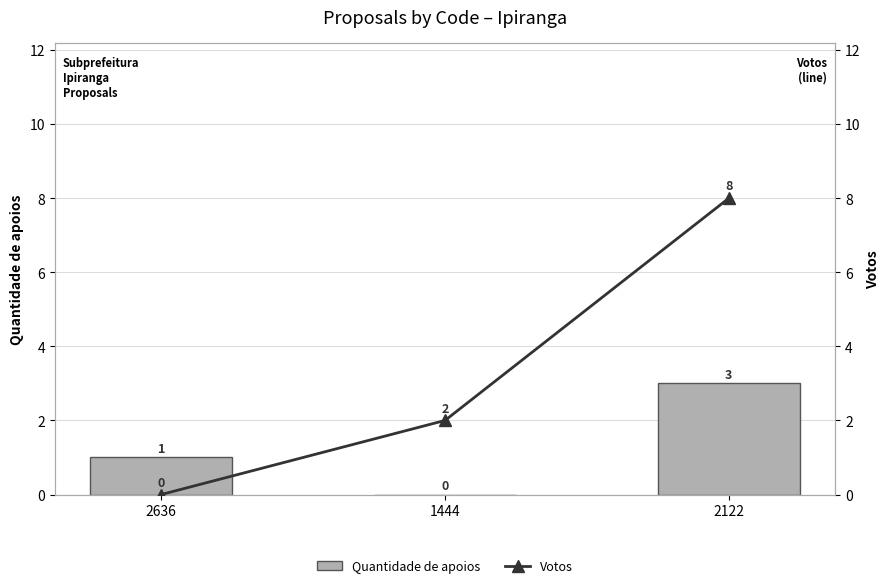

What is the total value across all series at 2122?

11